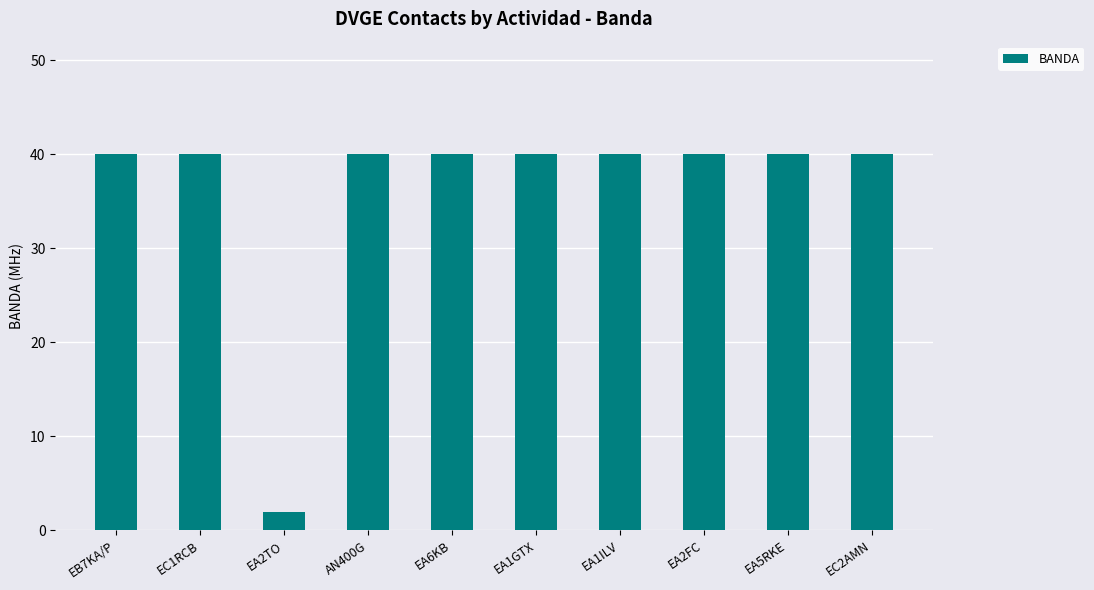

Reading left to right, what are all the values shown in this chart?

EB7KA/P=40	EC1RCB=40	EA2TO=2	AN400G=40	EA6KB=40	EA1GTX=40	EA1ILV=40	EA2FC=40	EA5RKE=40	EC2AMN=40